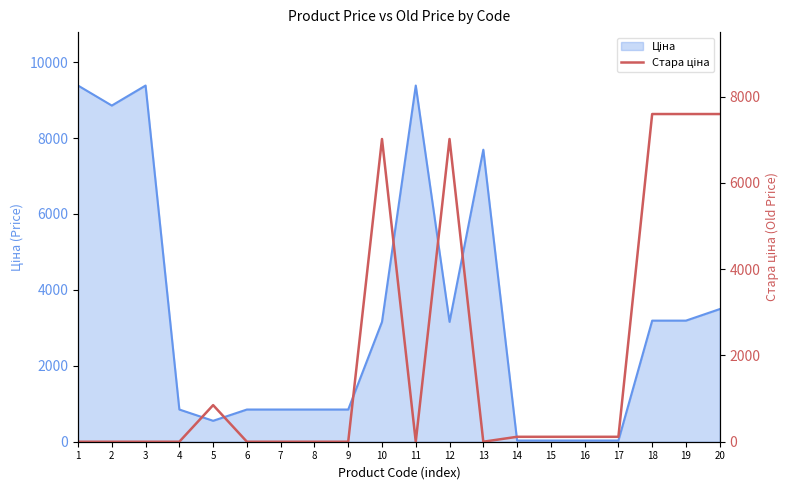

At which label does the data first exceed 114?

5